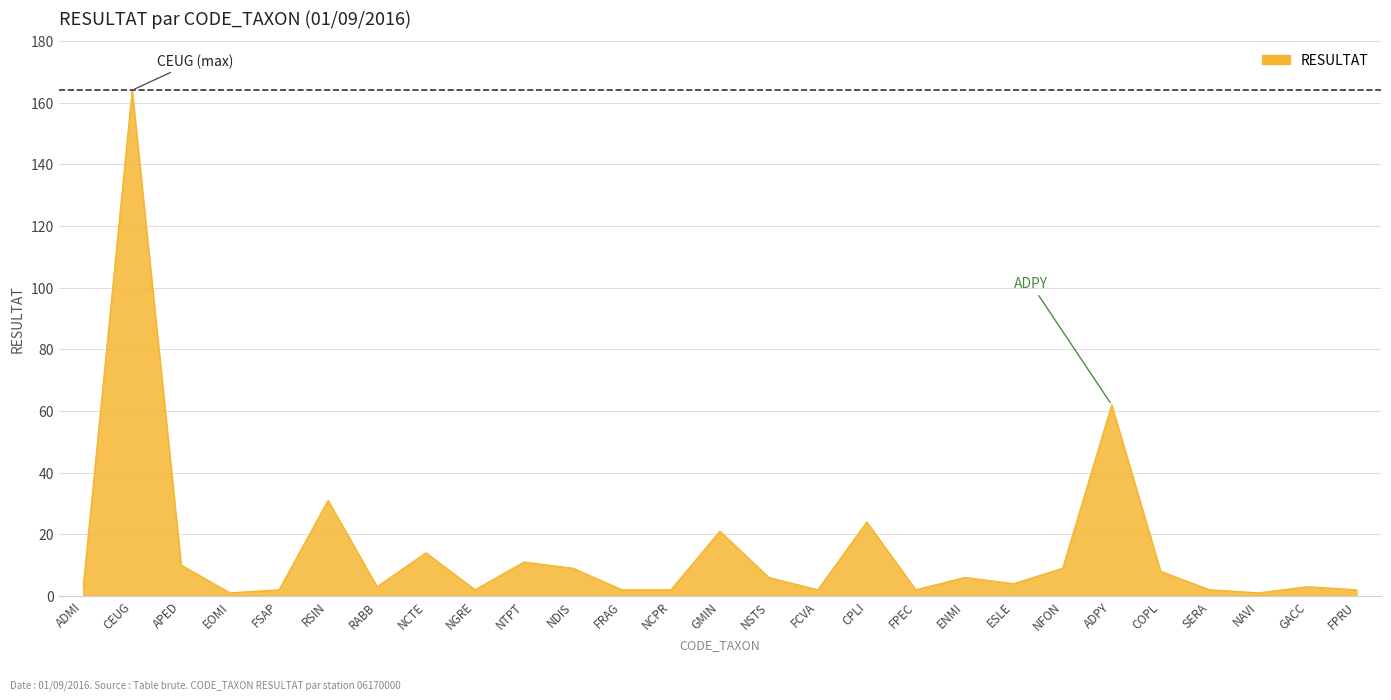

What is the average value?

15